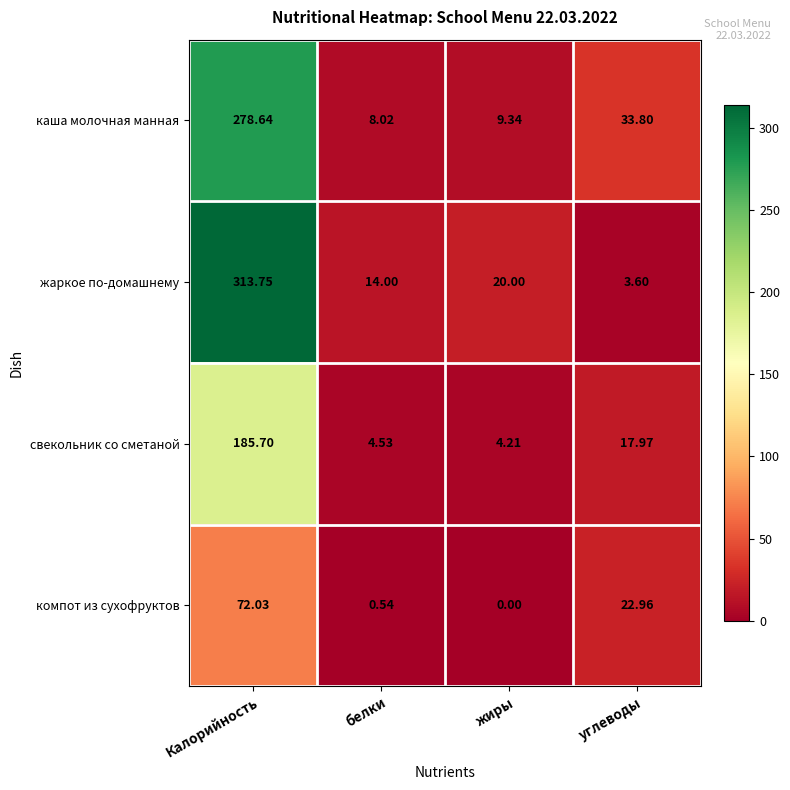

At which category is the sum across all series the highest?

Калорийность